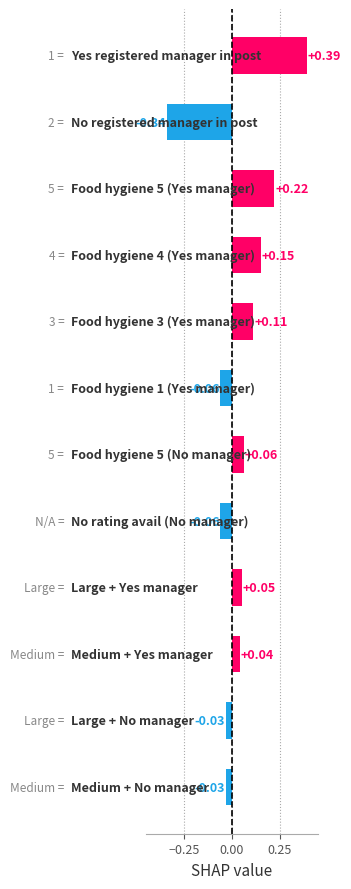

What is the sum of all values?

0.5